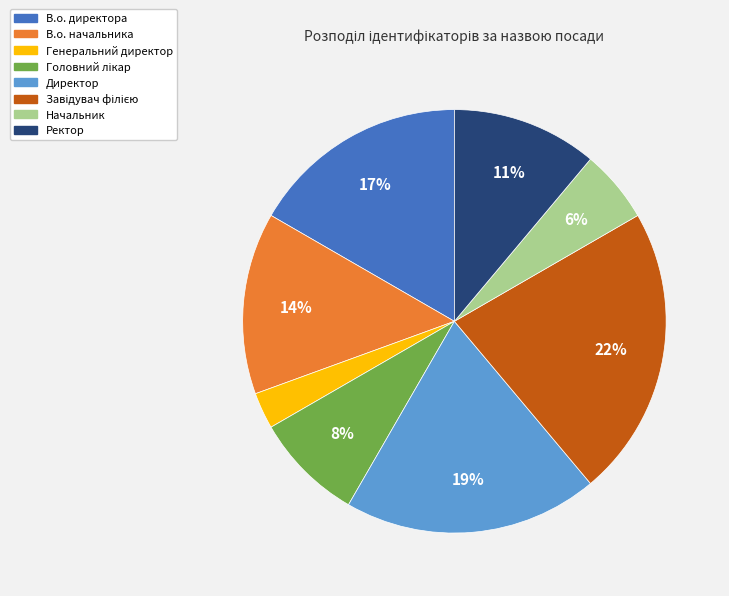

To the nearest percent, what percentage of the pie is Директор?

19%